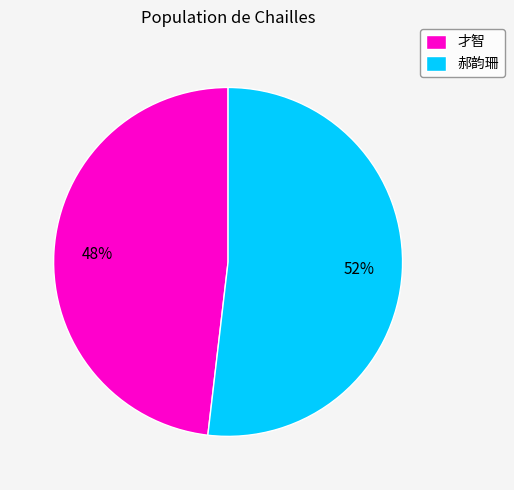

Does 才智 account for over 50% of the chart?

No